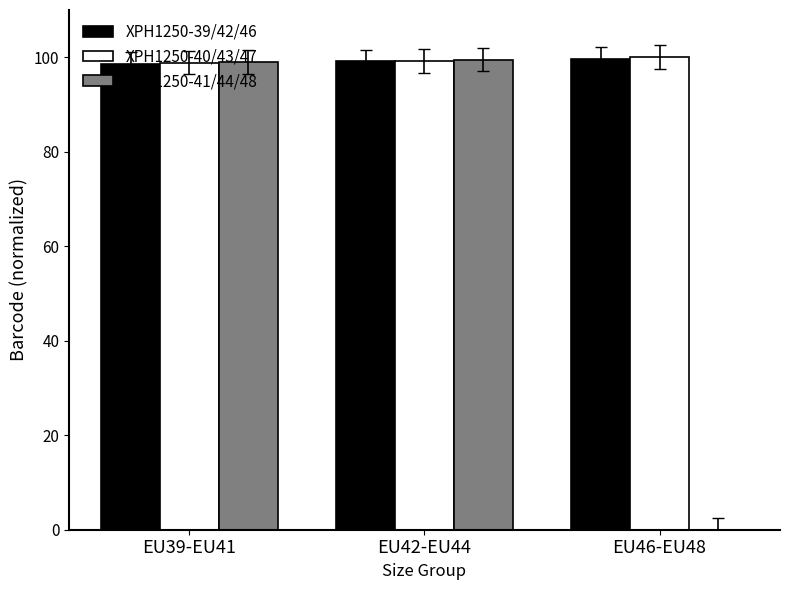

Which series has the largest range (max minus min)?

XPH1250-41/44/48